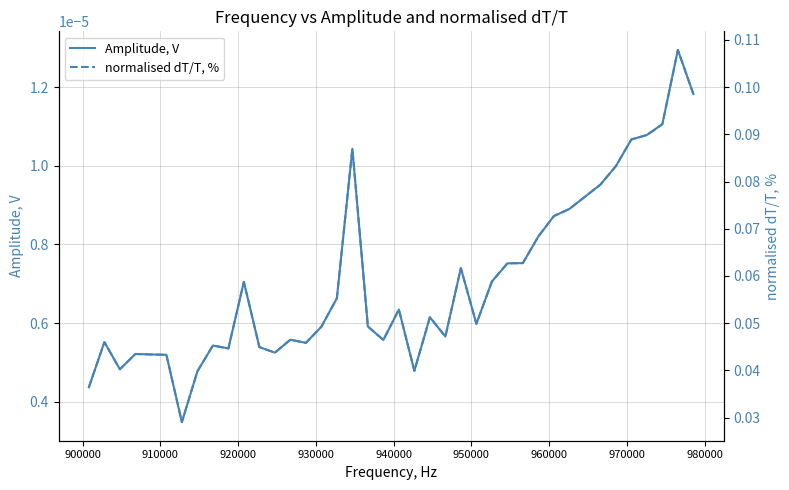

Does the chart have visible grid lines?

Yes